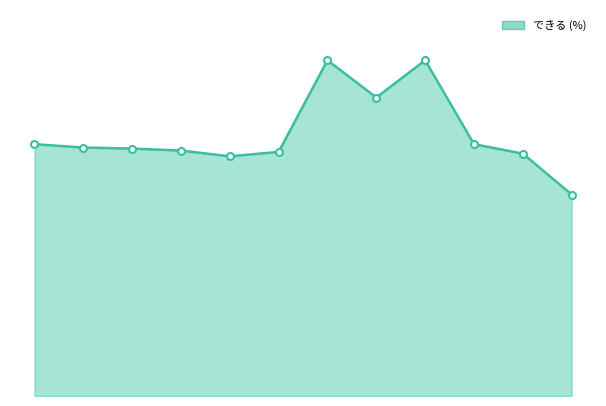

How many points are lower than both their immediate neighbors (excluding endpoints)?

2